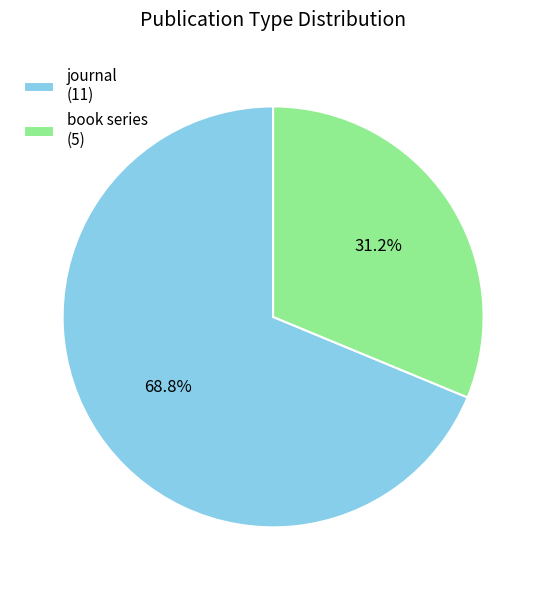

Count the number of slices in the pie.

2